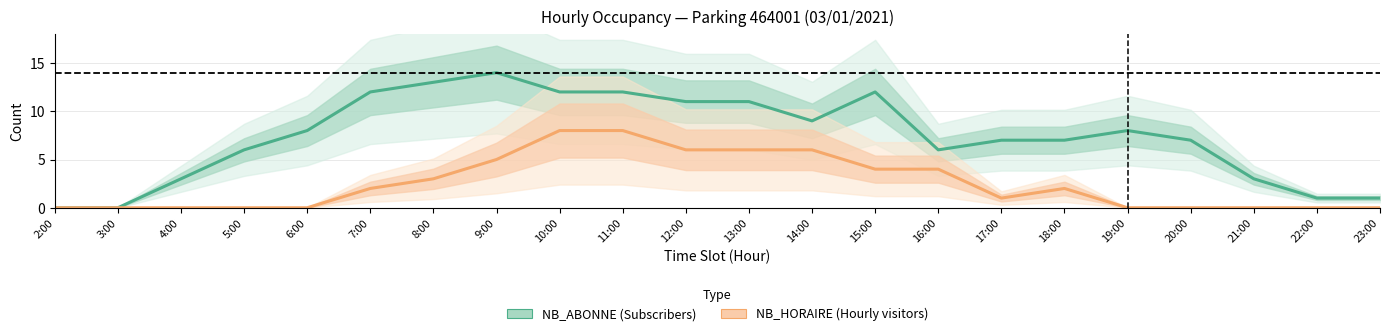

The value of NB_ABONNE (Subscribers) at 22:00 is 1. True or false?

True